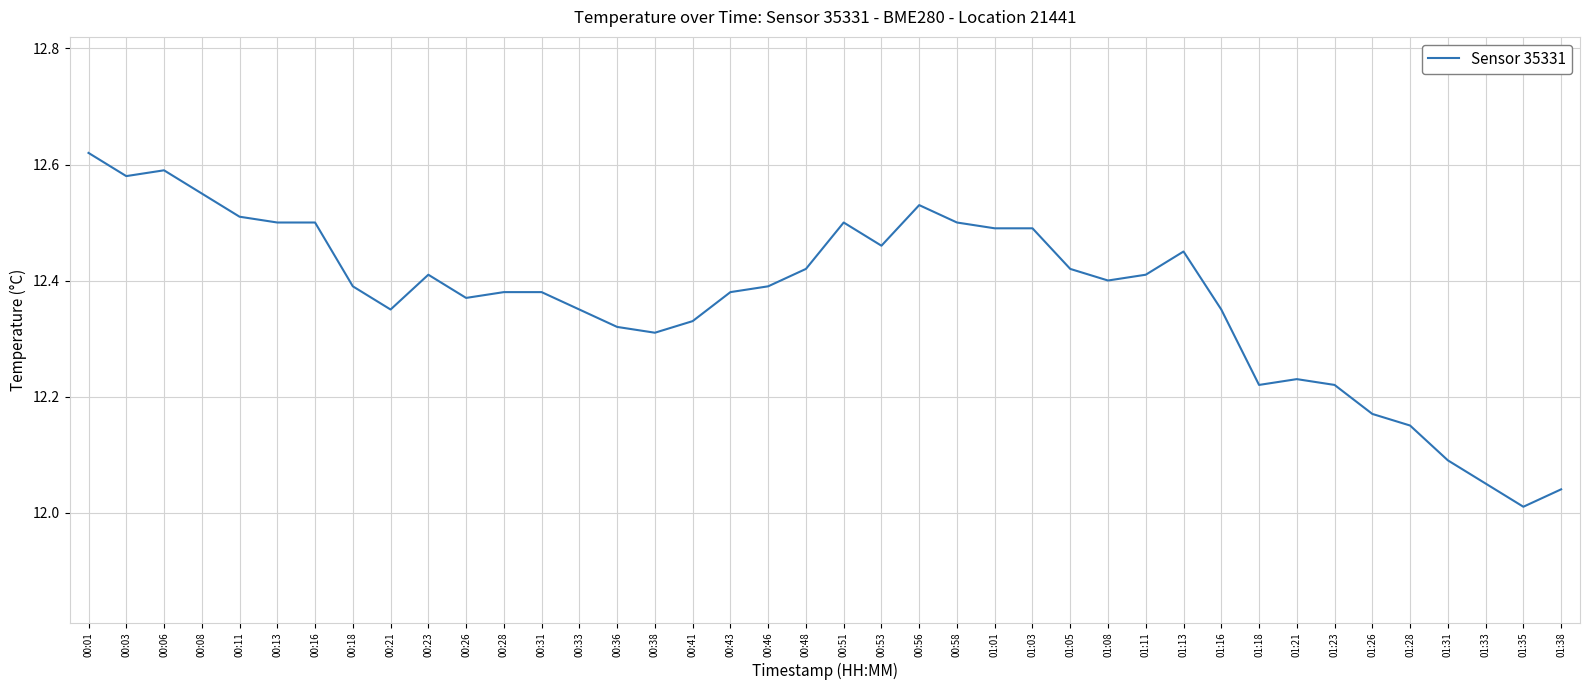

What is the ratio of the value at 00:31 to the value at 00:18?

1.0